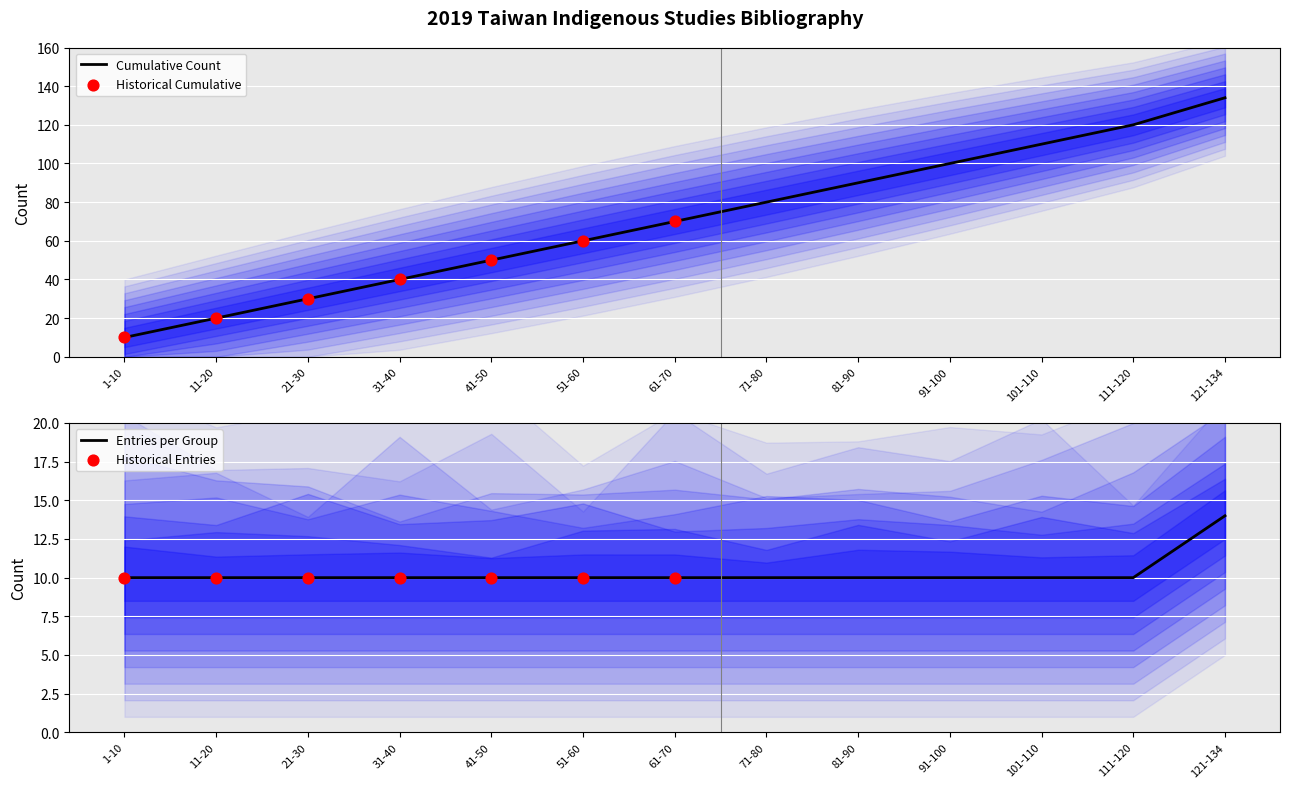

Approximately how many times larger is the value at 1-10 compared to 31-40?

0.2